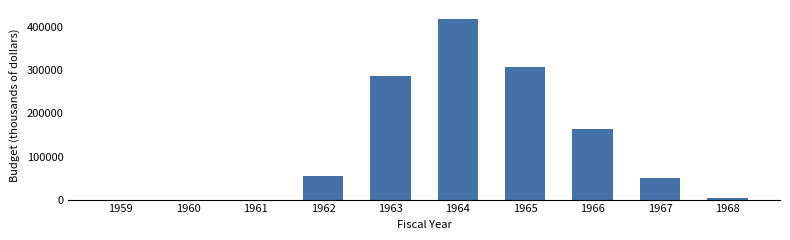

Is it true that the value at 1967 is 32174?

False